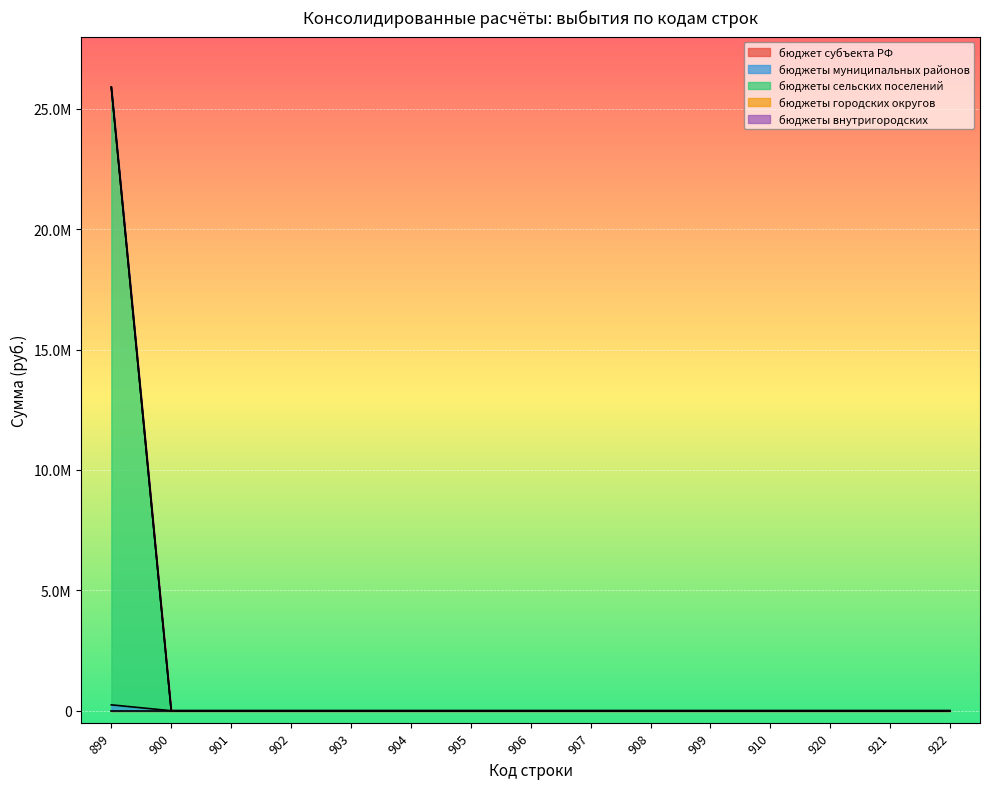

Which series has the largest total across all categories?

бюджеты сельских поселений